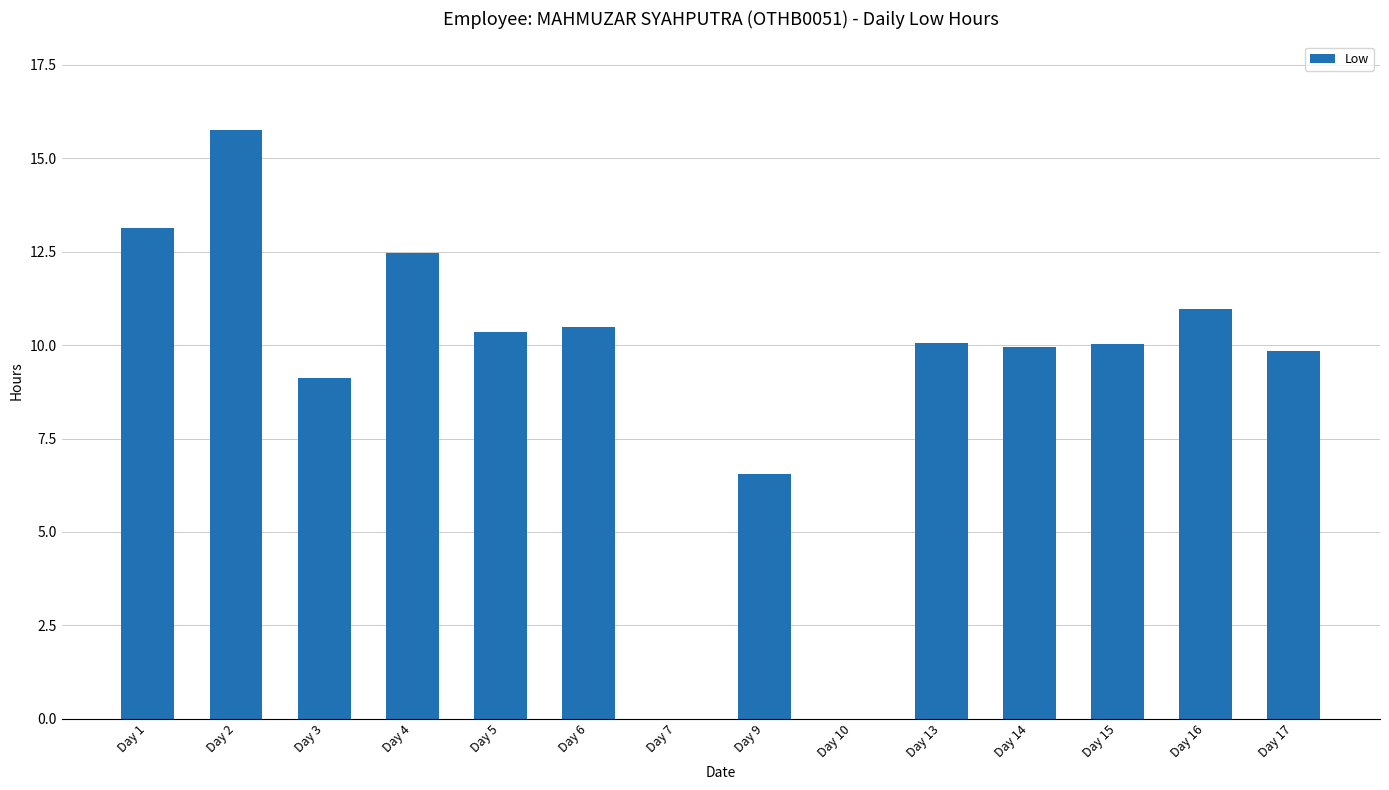

What is the change in value from Day 15 to Day 17?

-0.2